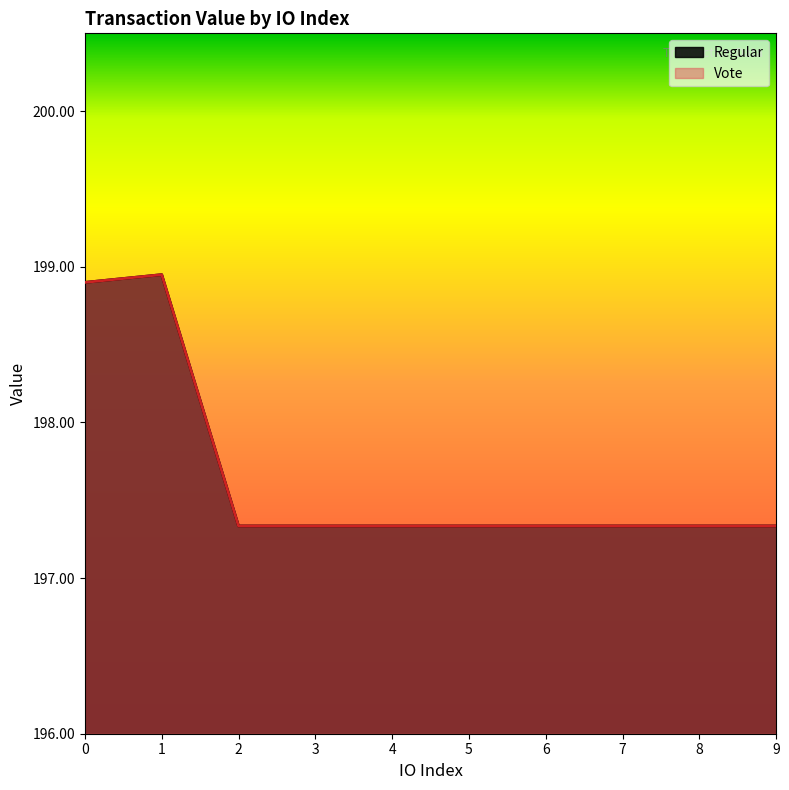

Between 1 and 4, which series saw the biggest shift?

Regular